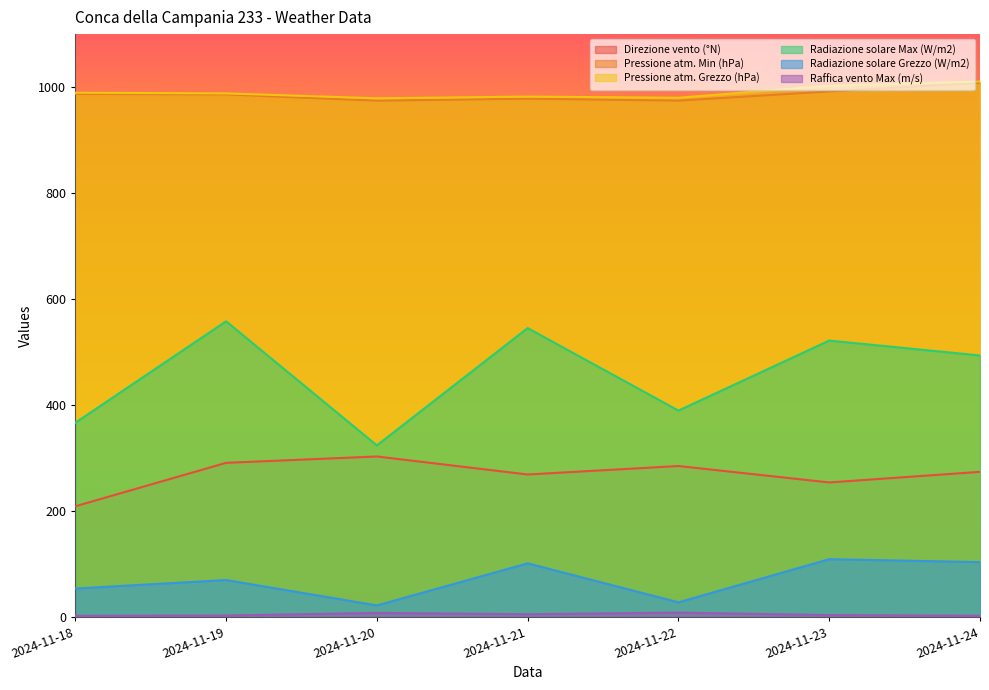

What is the sum of all Pressione atm. Grezzo (hPa) values?

6931.7